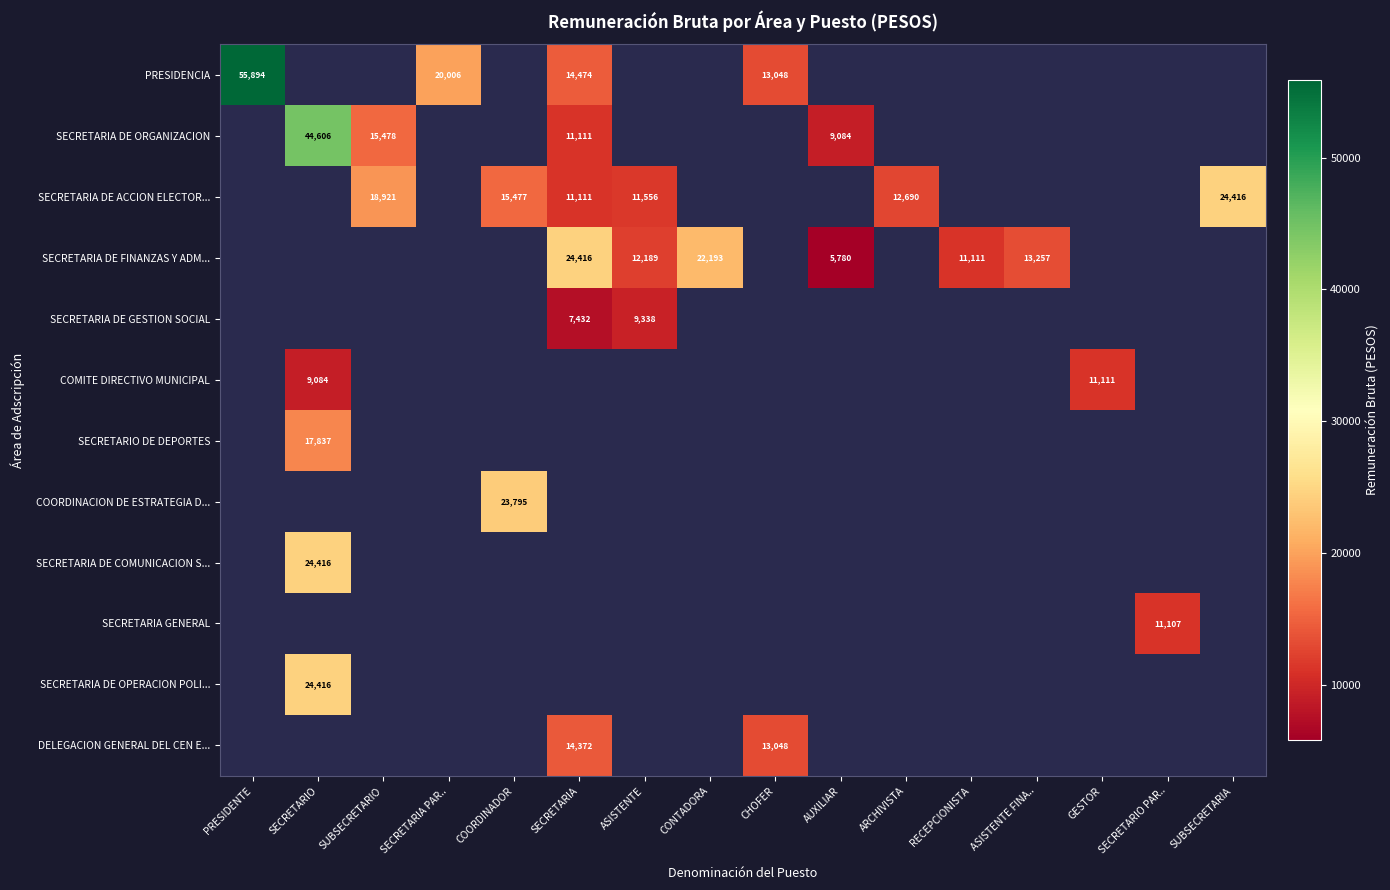

The SECRETARIA DE ORGANIZACION series shows 22239 at SUBSECRETARIO. True or false?

False